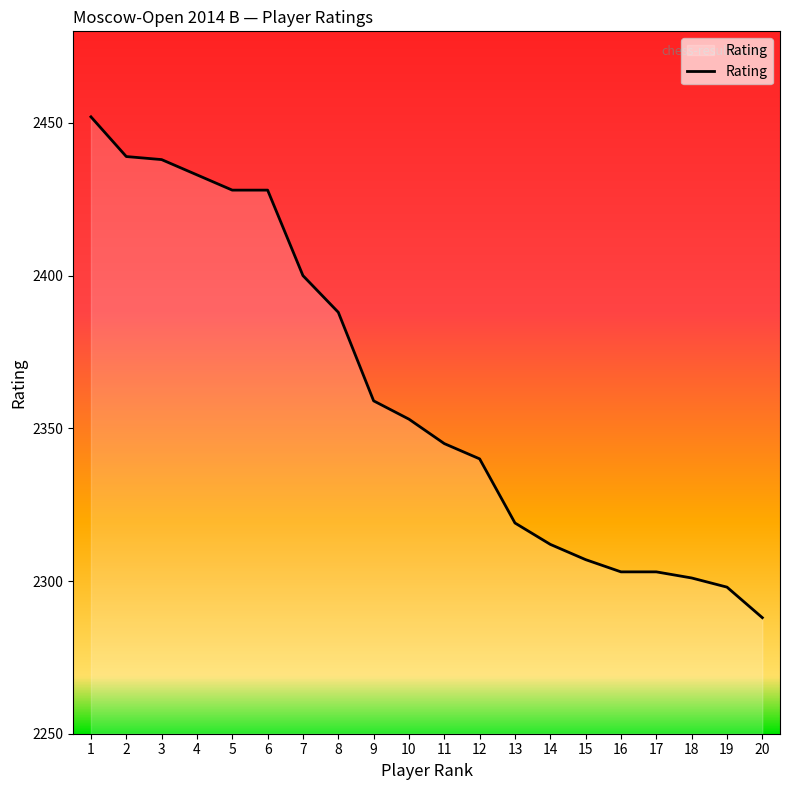

True or false: the data shows 3771 at 17.

False